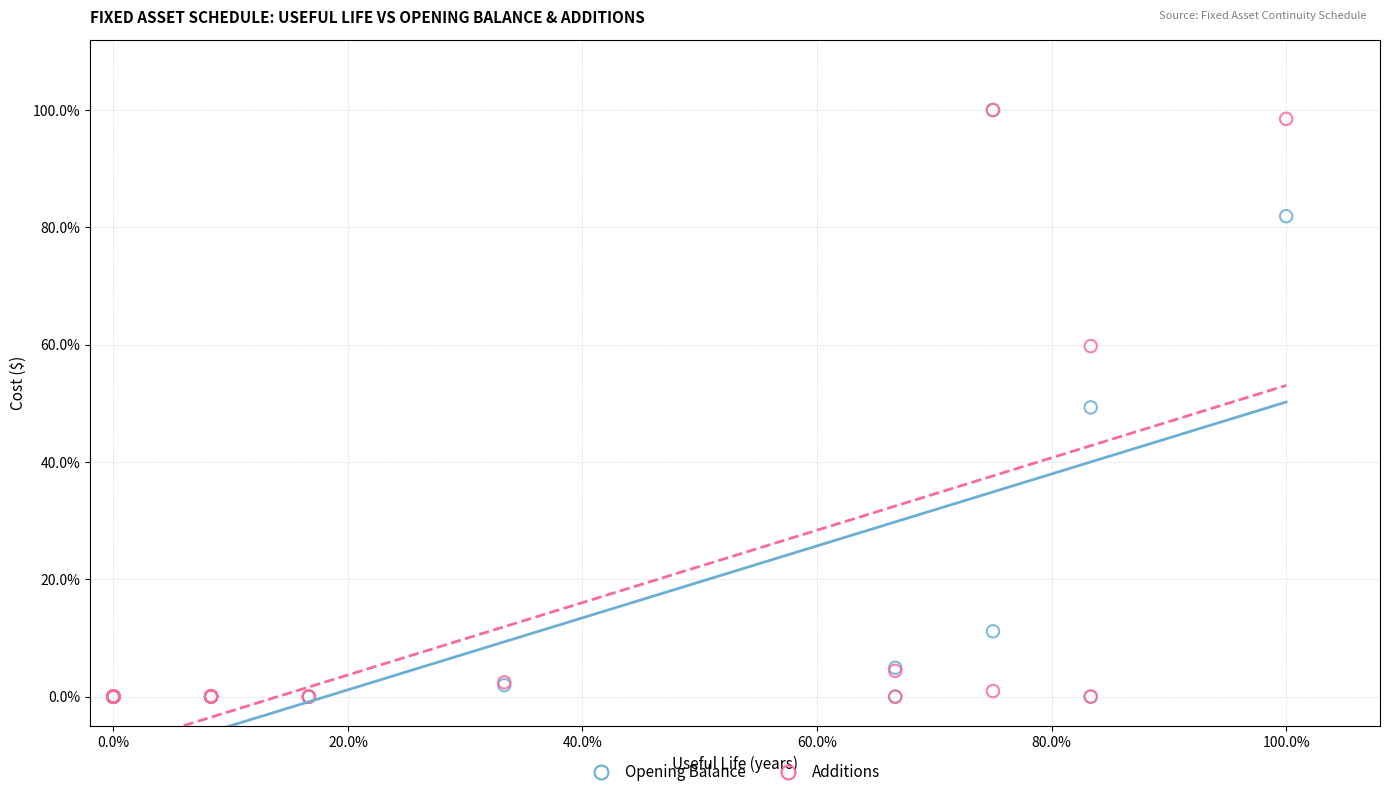

What are all the series names shown in the legend?

Opening Balance, Additions